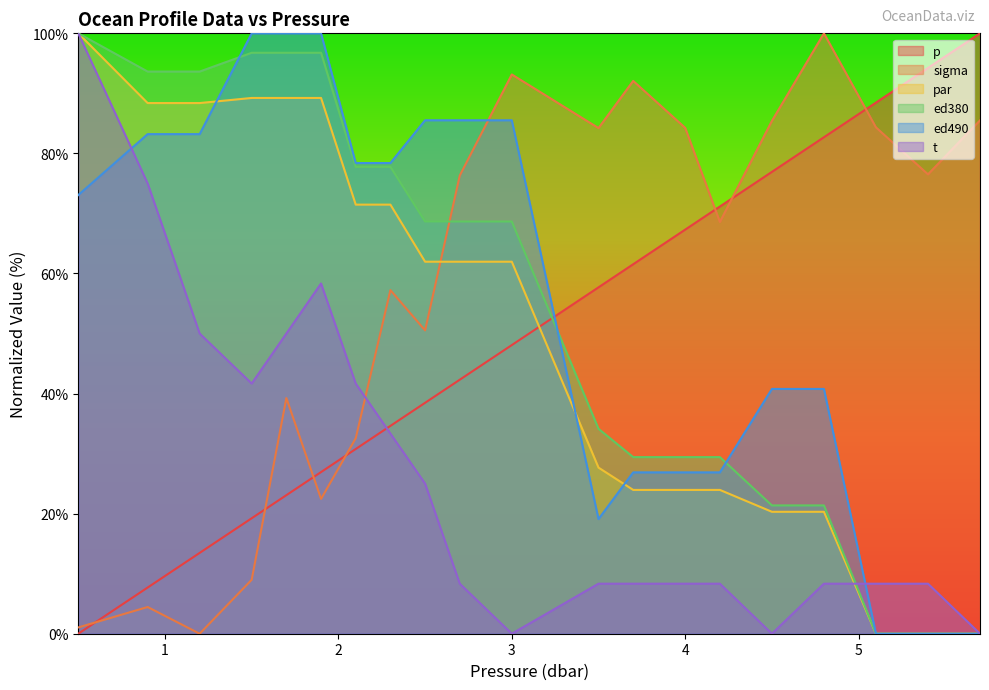

How many data points in ed490 are less than 78?

10